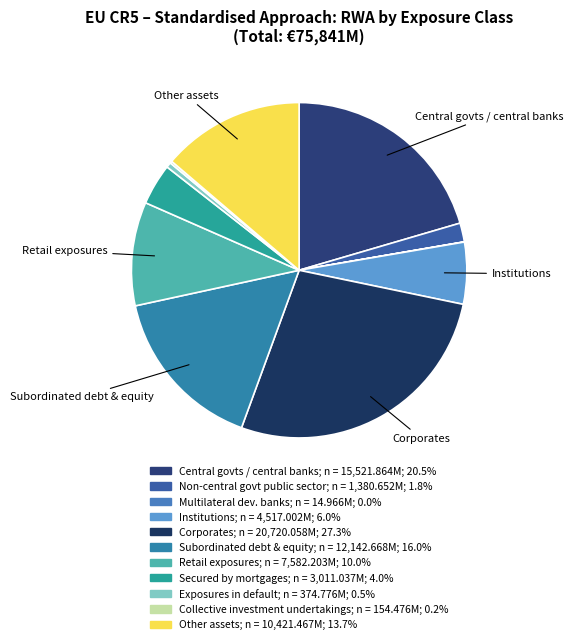

Is there a majority slice in this chart?

No